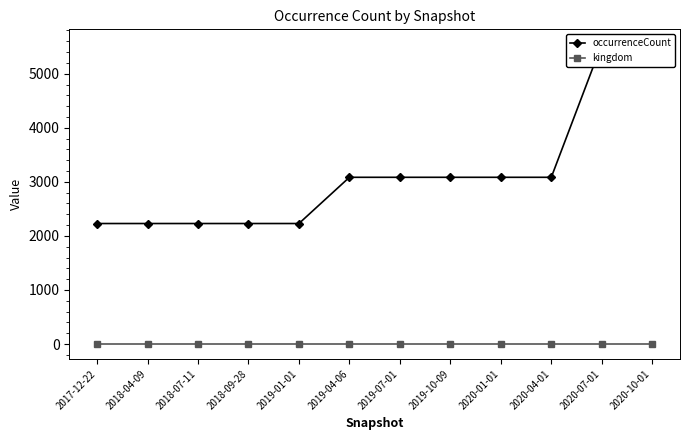

List the labels in order of occurrenceCount value, largest first.

2020-07-01, 2020-10-01, 2019-04-06, 2019-07-01, 2019-10-09, 2020-01-01, 2020-04-01, 2017-12-22, 2018-04-09, 2018-07-11, 2018-09-28, 2019-01-01